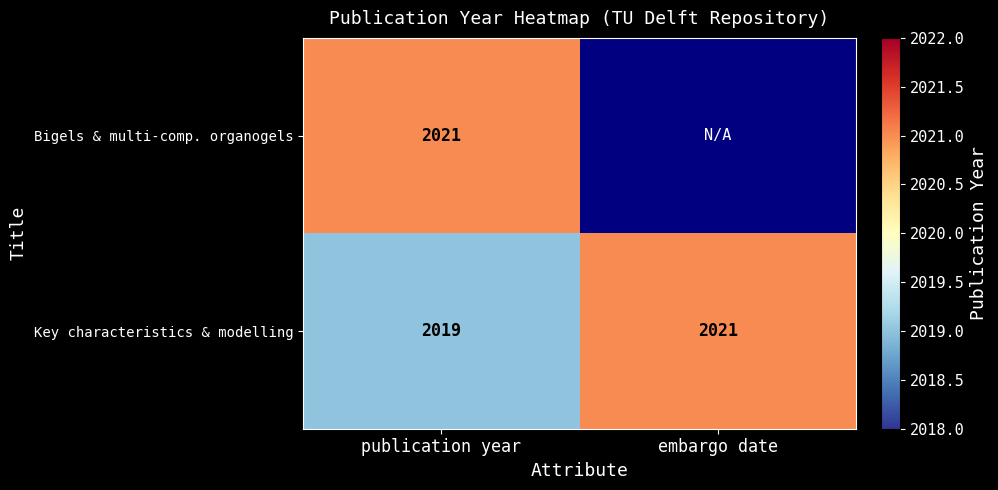

True or false: Key characteristics & modelling has a value of 2019 at publication year.

True